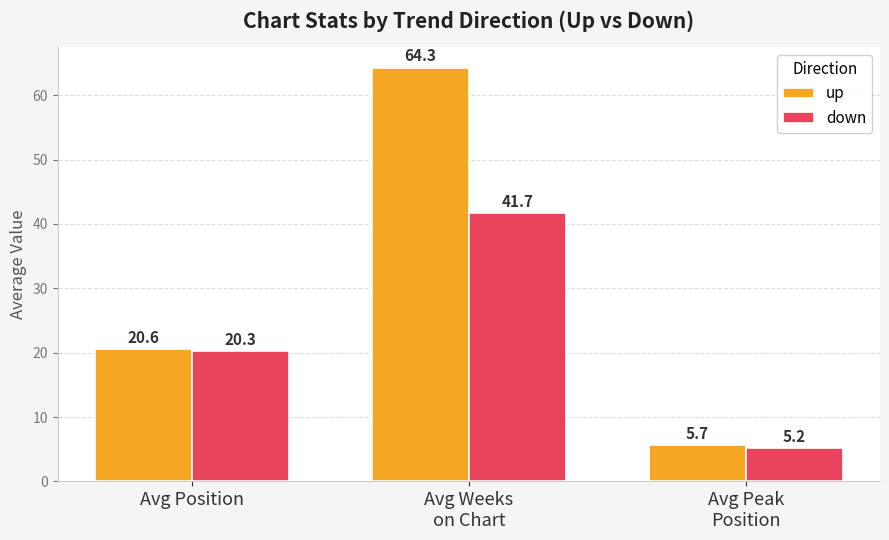

List the series in order of their peak value, lowest first.

down, up